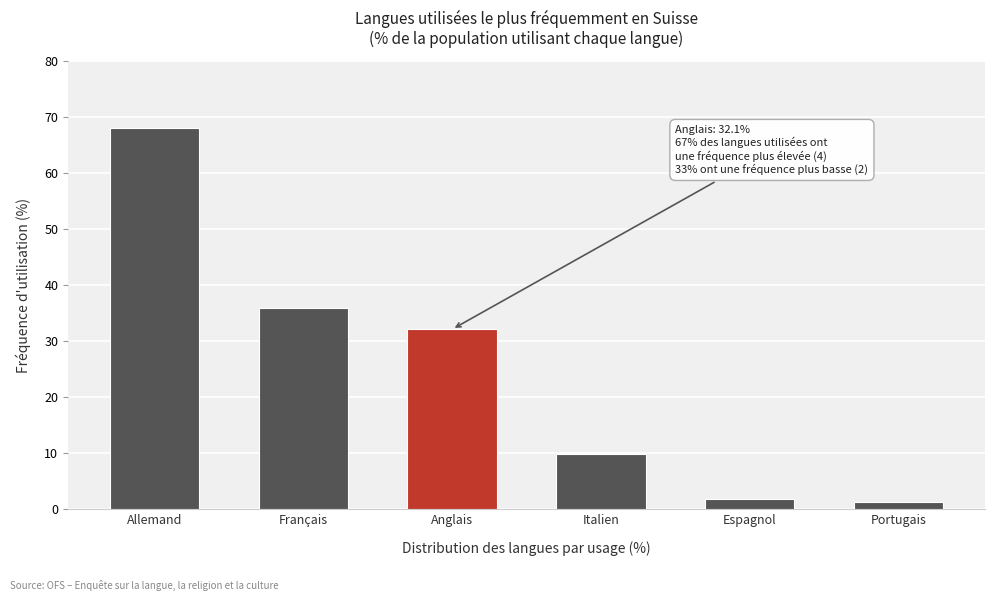

Reading left to right, transcribe all the data shown in this chart.

Allemand=67.9	Français=35.8	Anglais=32.1	Italien=9.8	Espagnol=1.8	Portugais=1.4